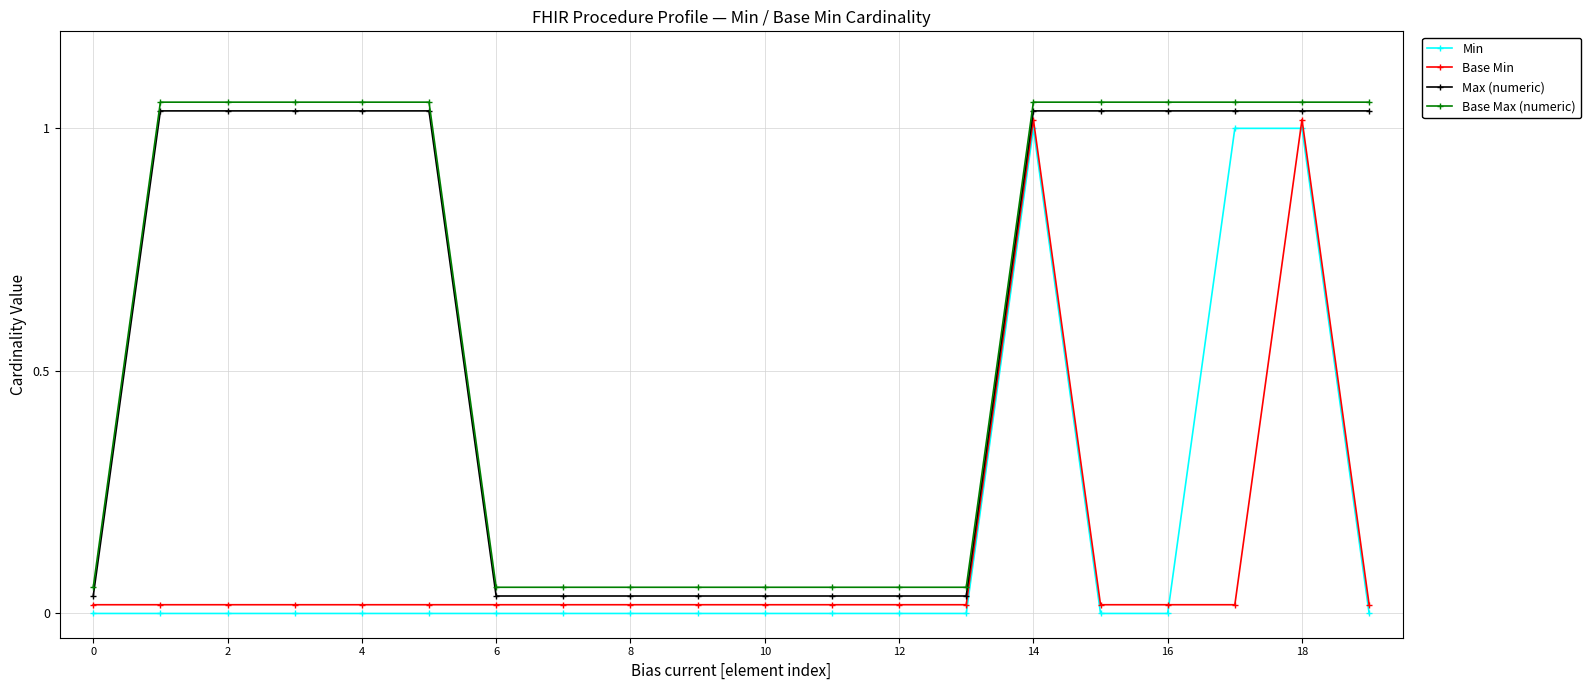

True or false: Min and Base Max (numeric) intersect in this chart.

False